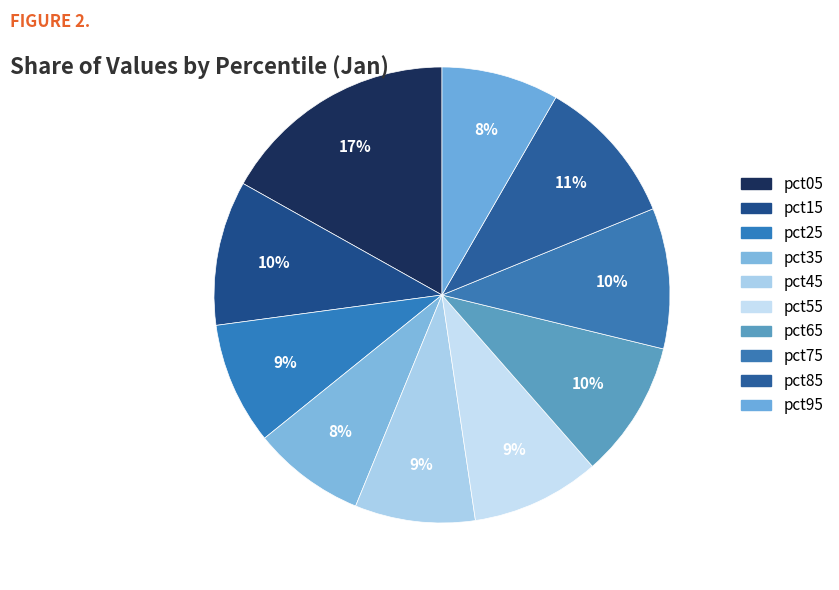

The pct25 slice represents 1% of the pie. True or false?

False